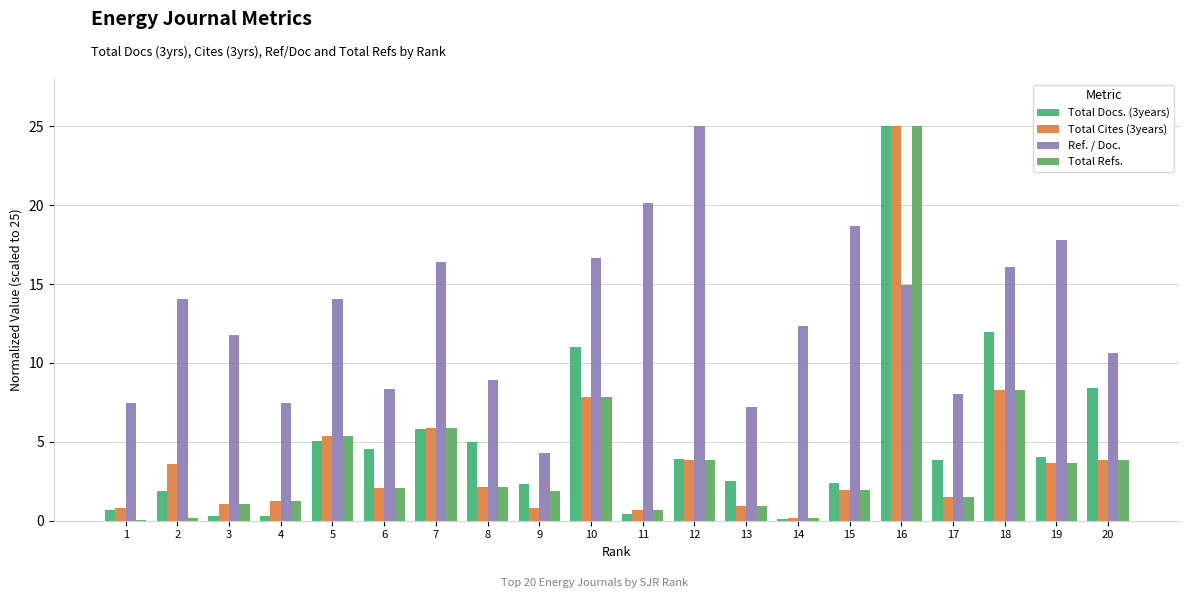

Which series has the largest range (max minus min)?

Total Refs.